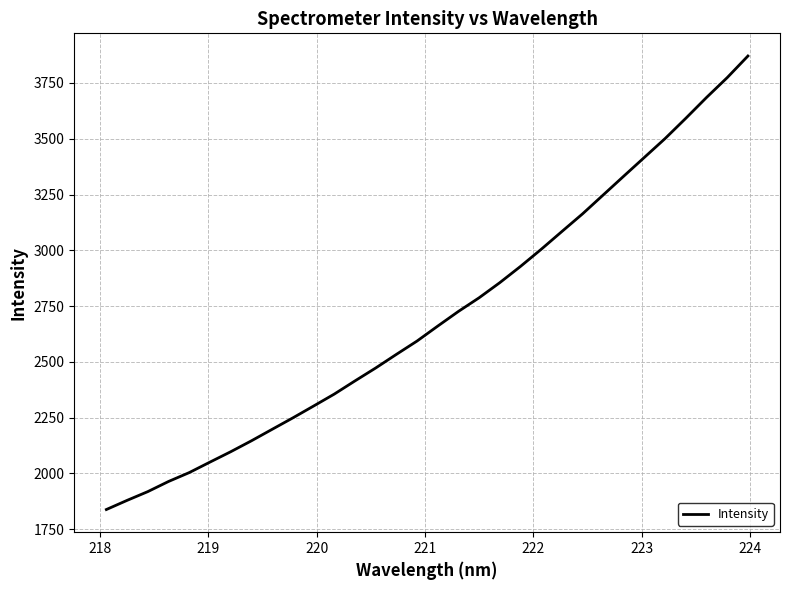

What is the smallest value displayed?

1838.3